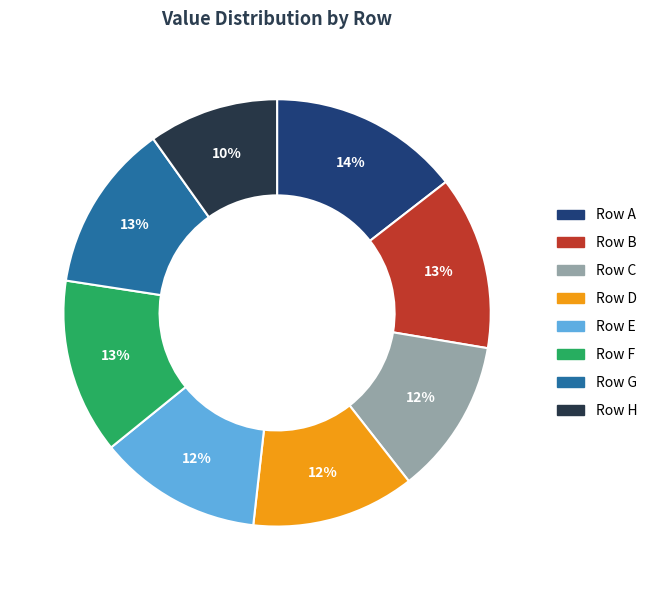

How many slices are in this pie chart?

8